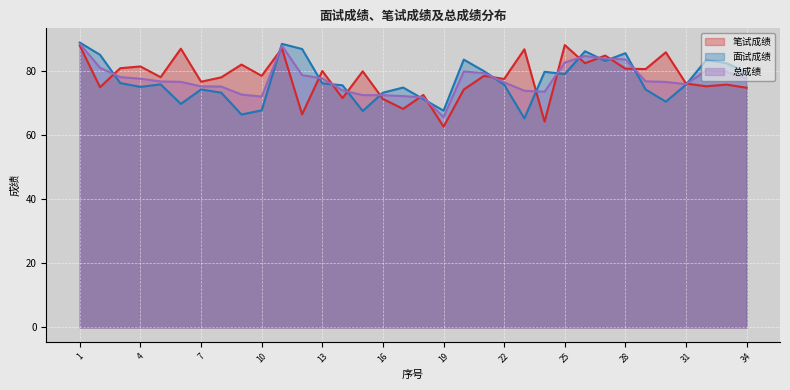

The value of 总成绩 at 17 is 122.1. True or false?

False